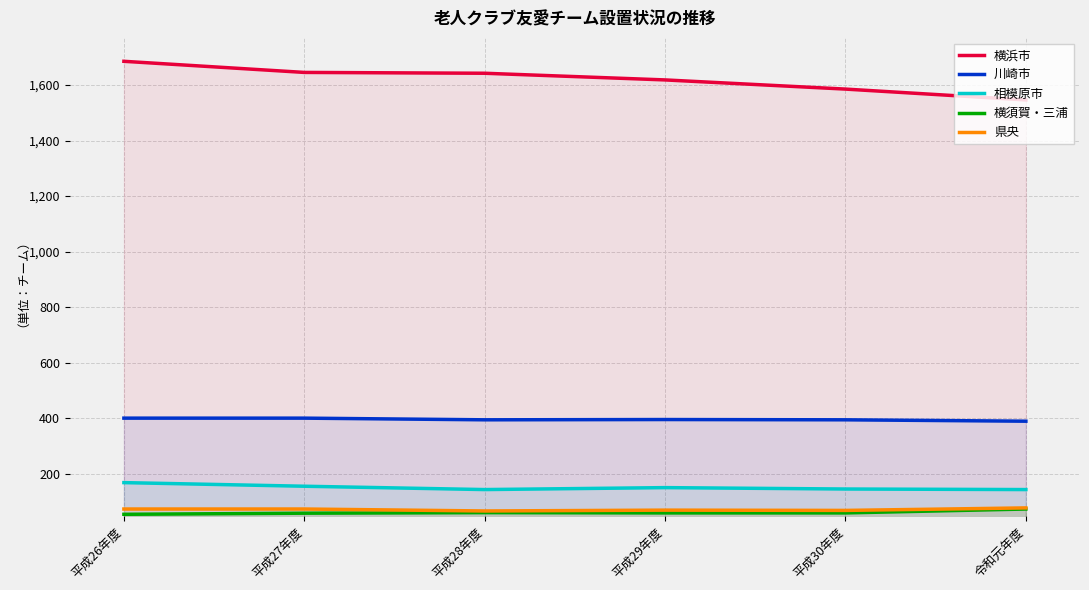

What is the label of the 6th point from the right?

平成26年度